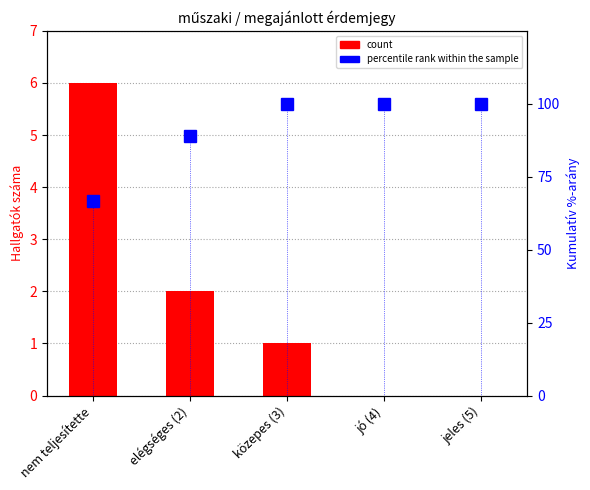

What is the difference between the highest and lowest values at nem teljesítette?

60.7